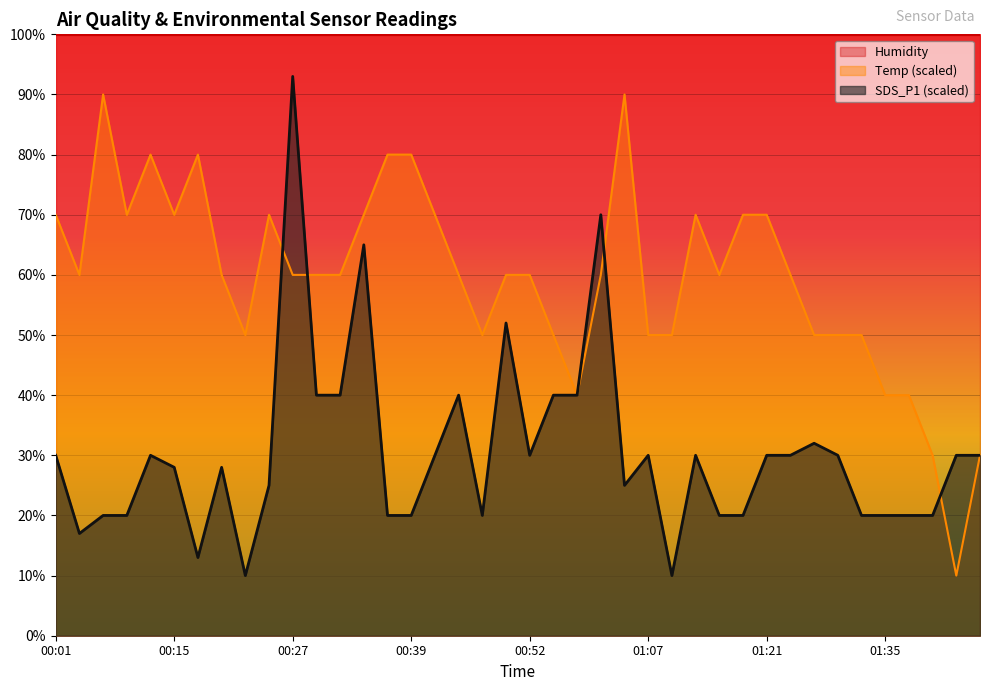

What is the lowest value of the Temp series?

10.0